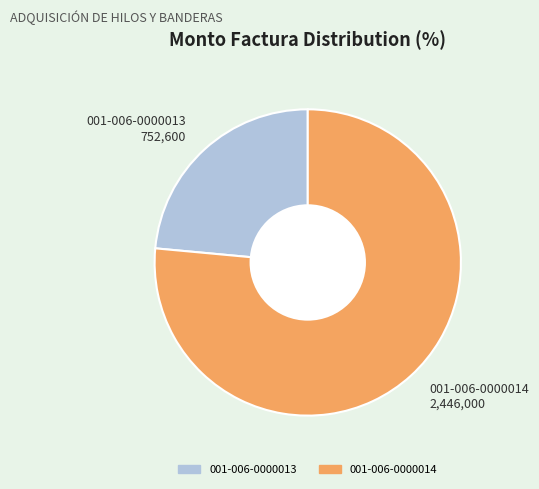

True or false: 001-006-0000014 2,446,000 accounts for 90% of the total.

False